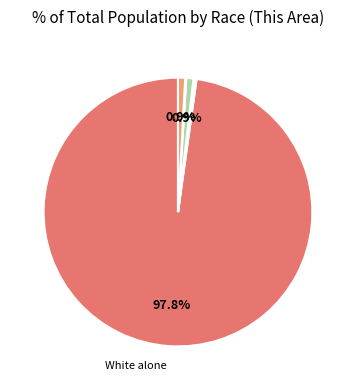

Does any single category account for the majority?

Yes